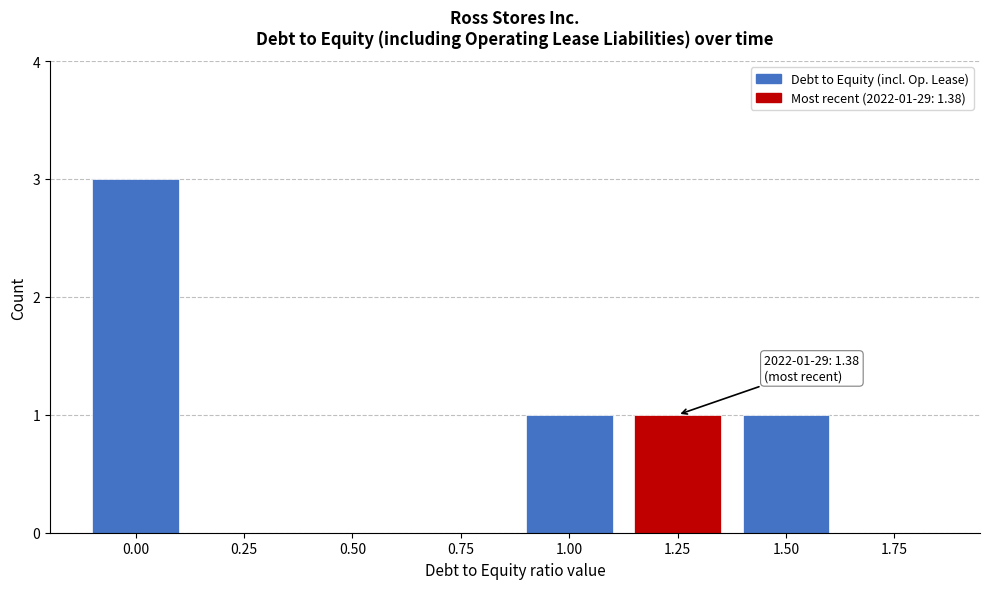

Reading left to right, what are all the values shown in this chart?

0.00=3	0.25=0	0.50=0	0.75=0	1.00=1	1.25=1	1.50=1	1.75=0